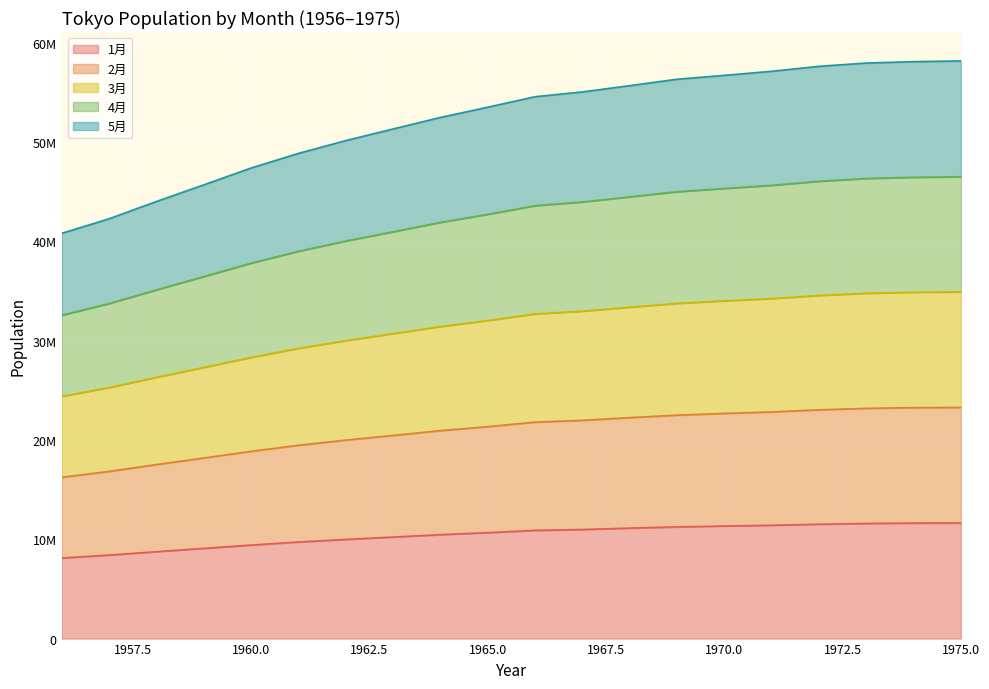

Which series has the largest total across all categories?

4月